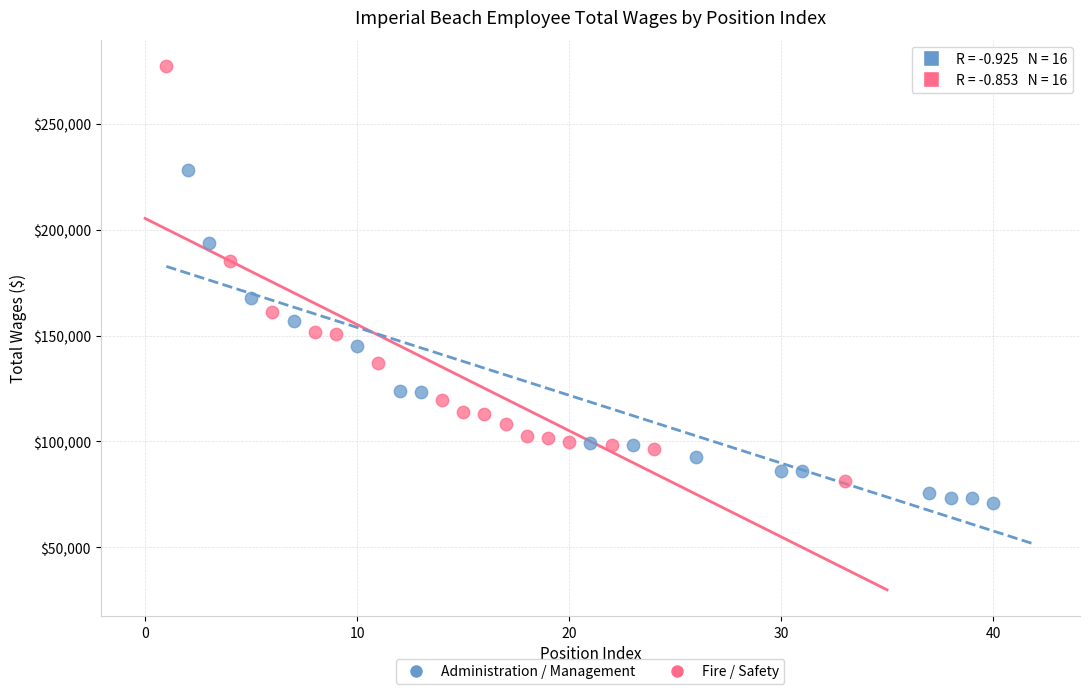

Which series has the widest spread of Y values?

Fire / Safety